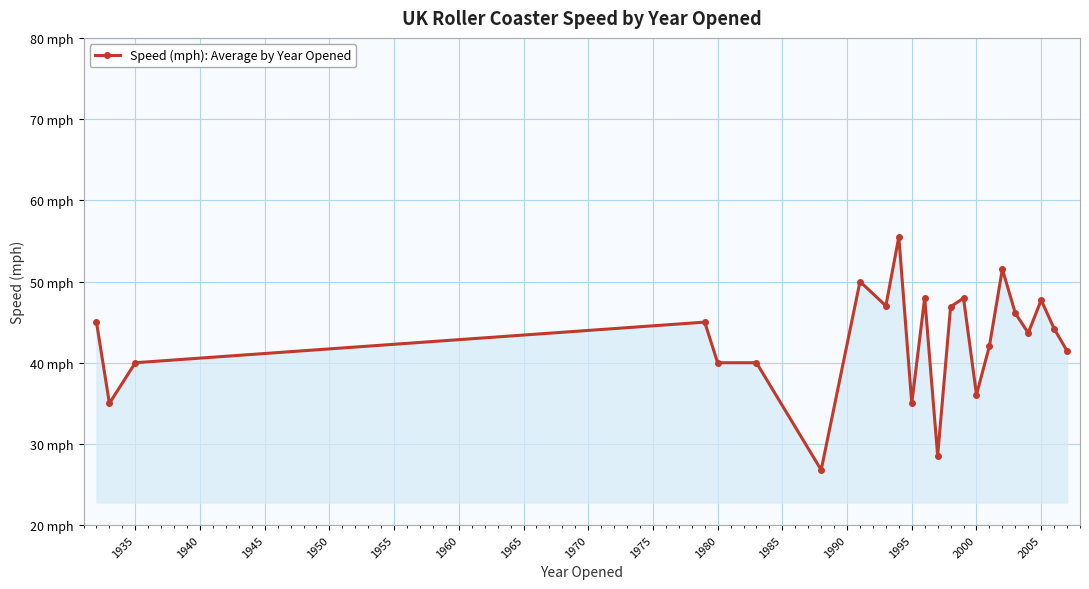

Is this an area chart (filled region under the line)?

Yes